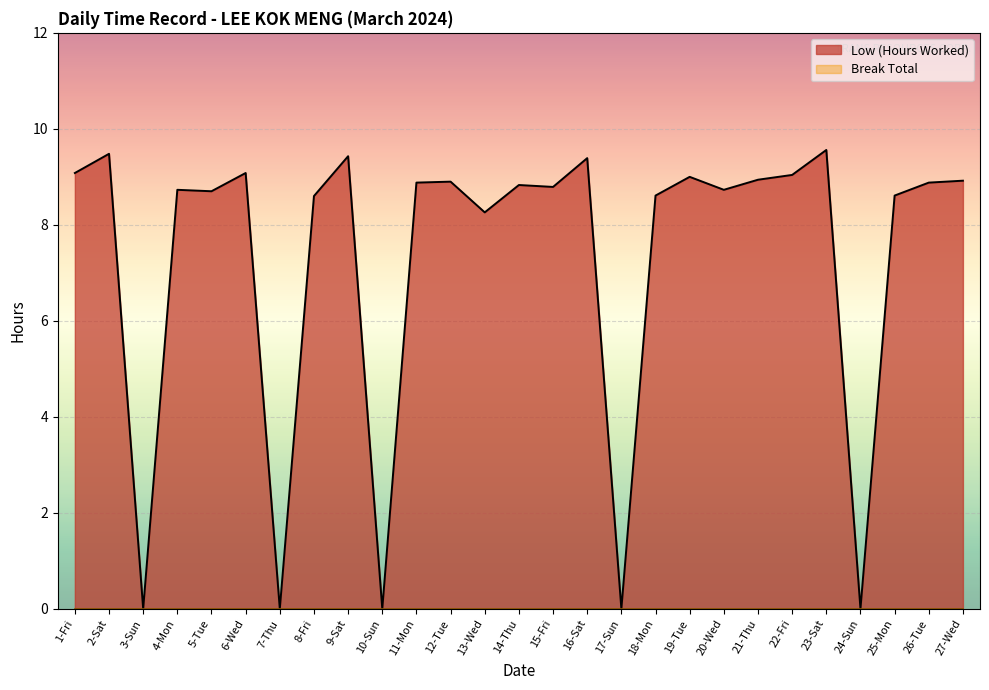

What is the value of the 23rd point from the left?

9.6